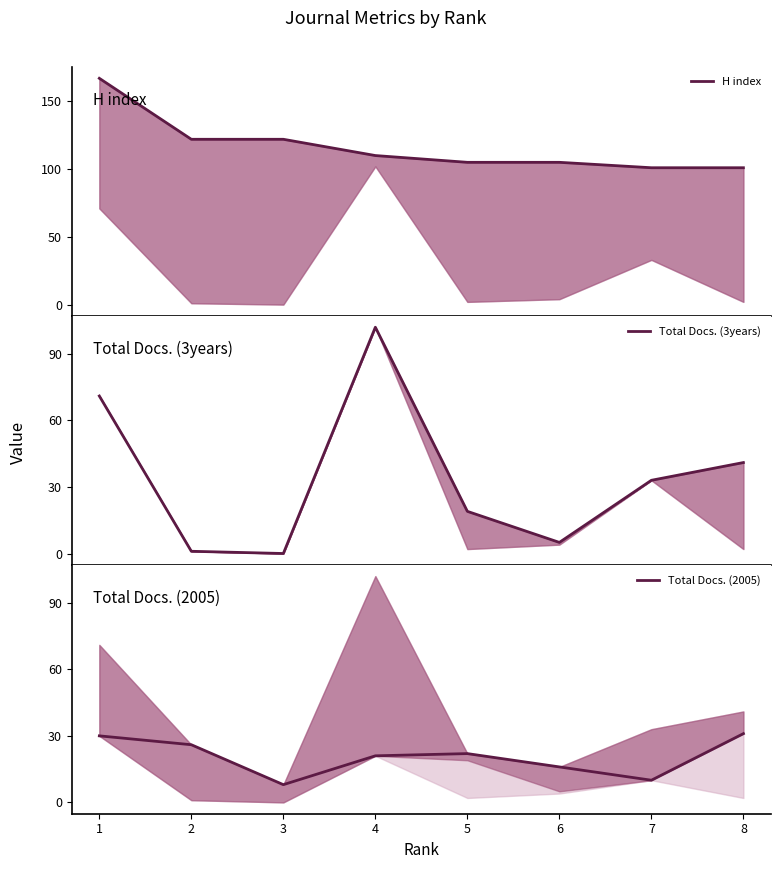

Which series changed the most between 4 and 6?

Total Docs. (3years)